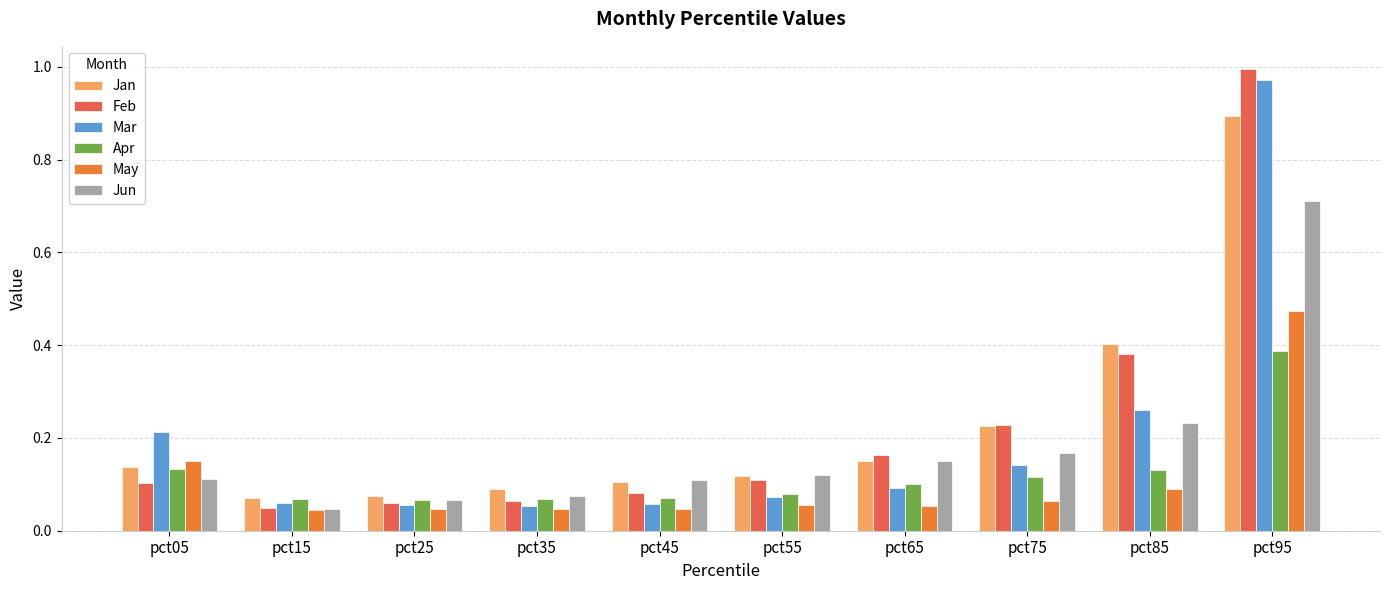

The Apr series shows 0.1 at pct55. True or false?

True